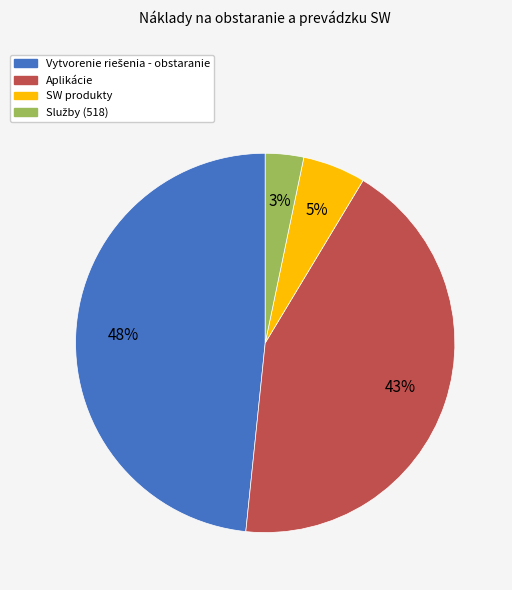

To the nearest percent, what is the combined percentage of Aplikácie and SW produkty?

48%